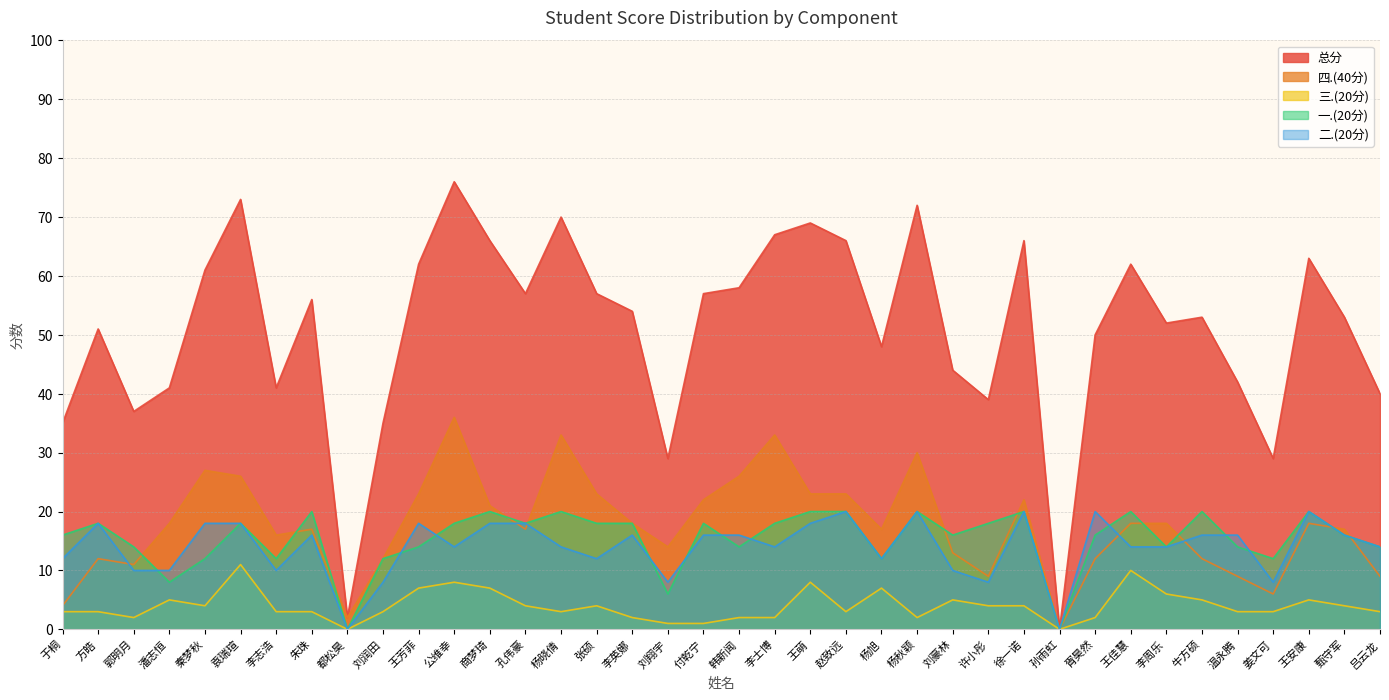

Where is the first local maximum for 总分?

方皓